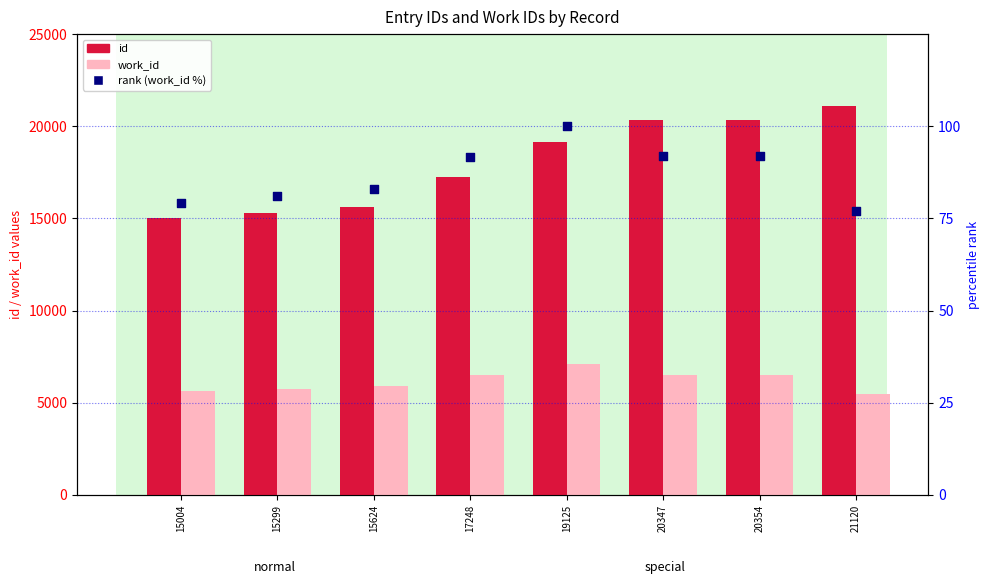

Which series has the largest total across all categories?

id